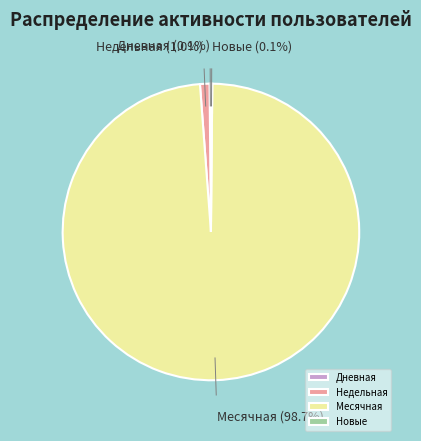

To the nearest percent, what is the difference between the largest and smallest slice percentages?

99%